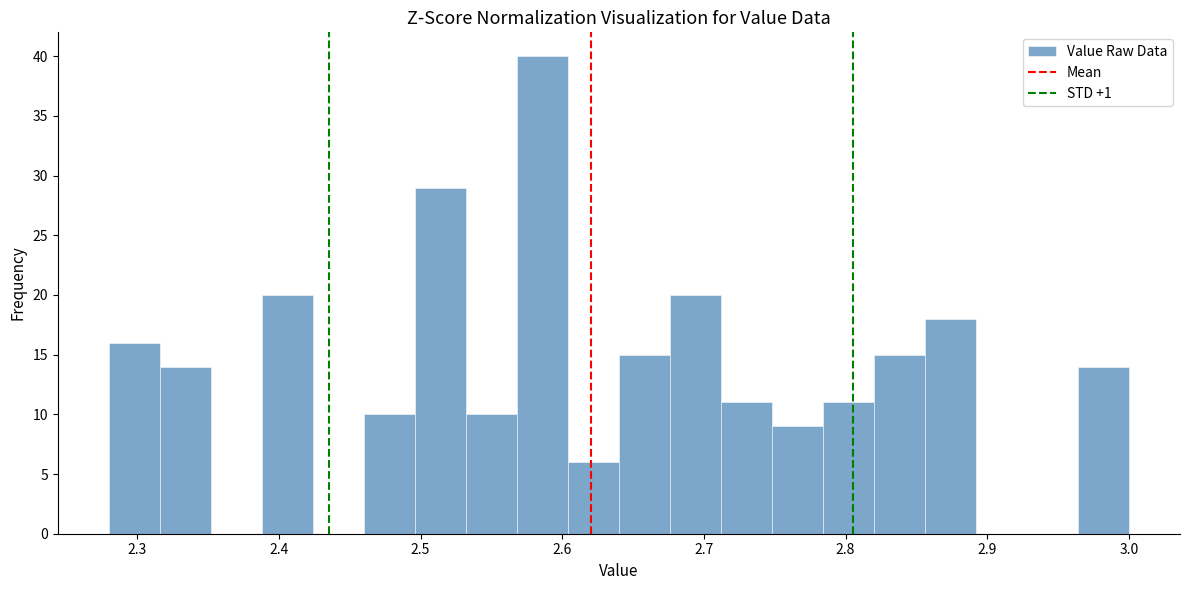

Around what value on the x-axis is the tallest bar? Give the approximate position of its centre, as read against the axis.

2.59